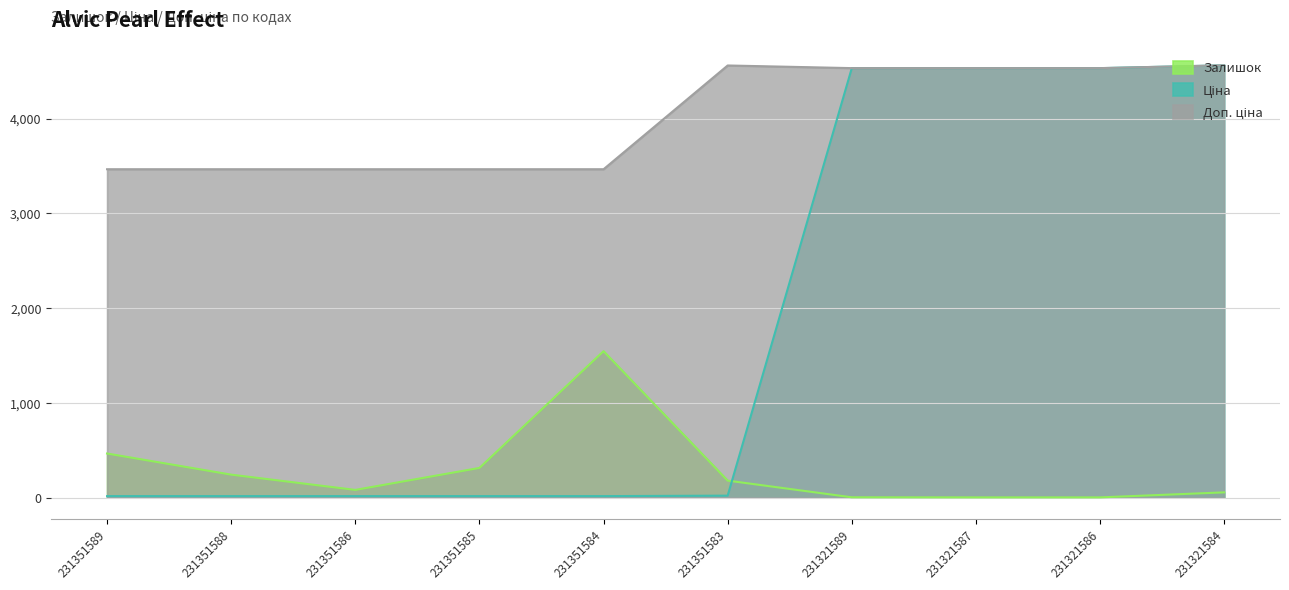

What are all the series names shown in the legend?

Залишок, Ціна, Доп. ціна